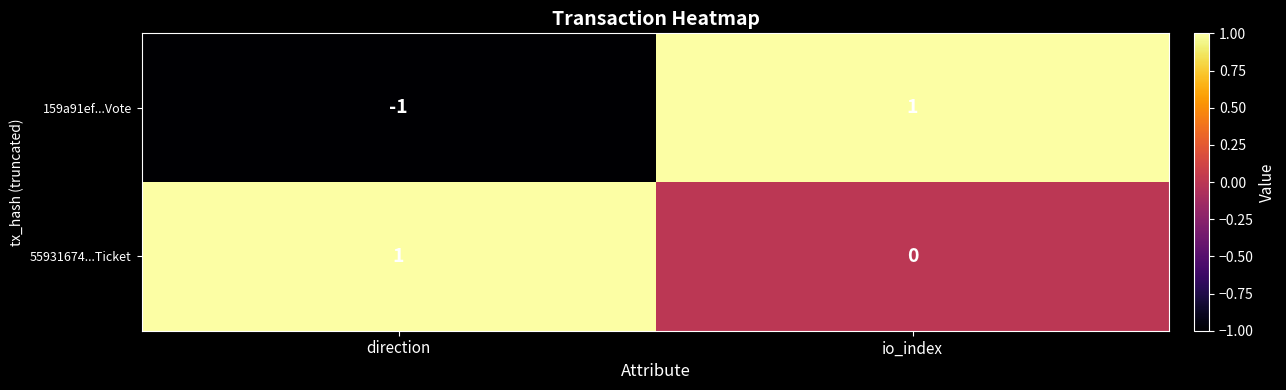

Which category has the highest value in the 159a91ef...Vote series?

io_index